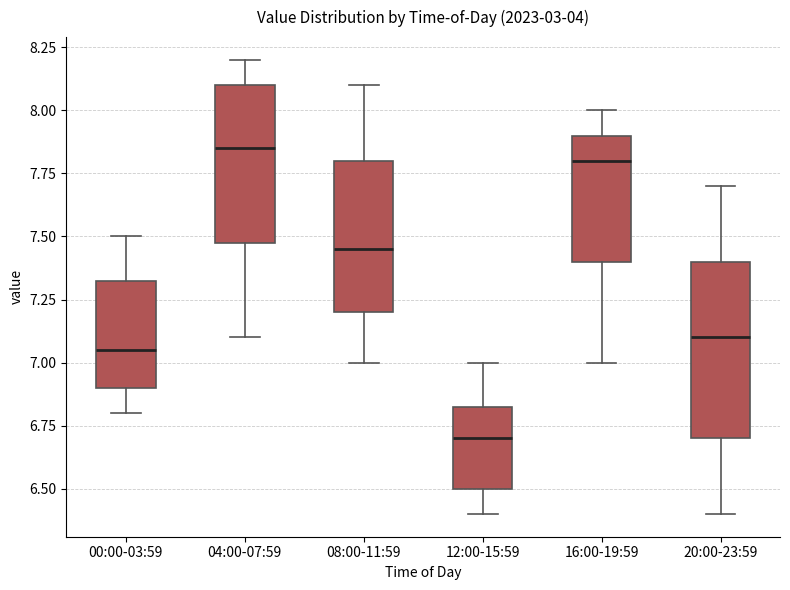

Comparing the boxes themselves (not the whiskers), which one is the tallest?

20:00-23:59